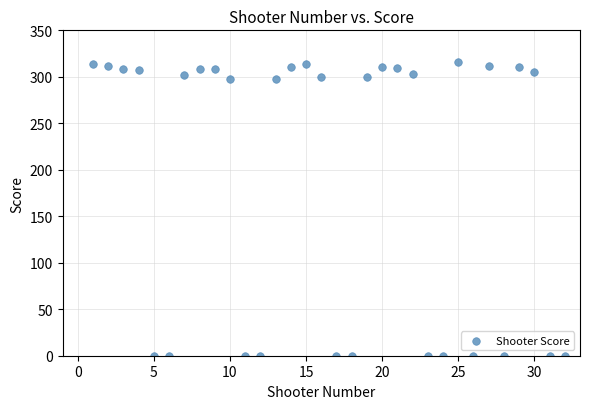

What is the range of X values (max minus min)?

31.0